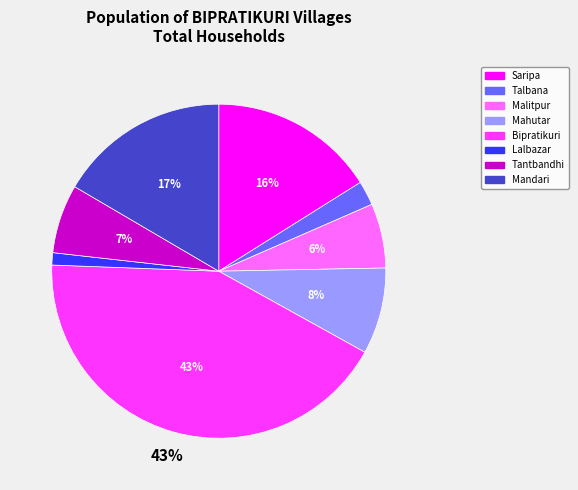

To the nearest percent, what is the combined percentage of Bipratikuri and Mahutar?

51%